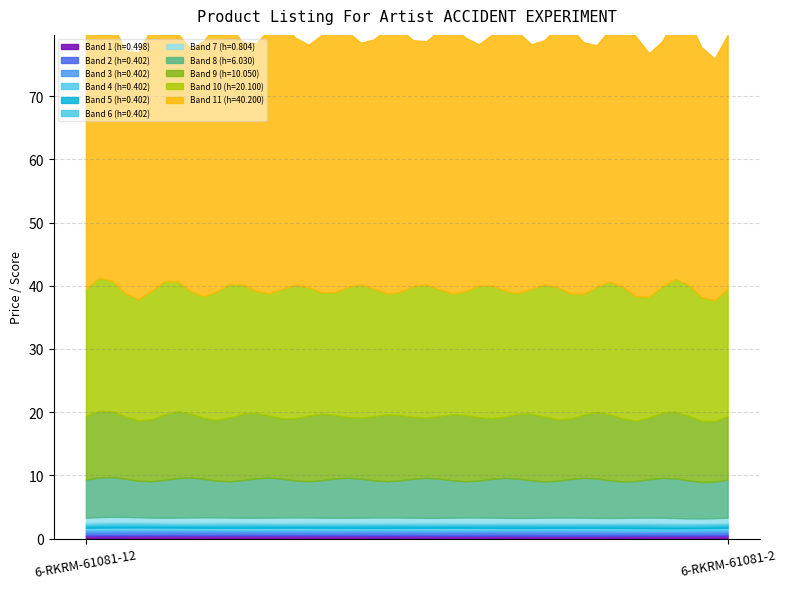

At which label does 4.98 reach its minimum?

6-RKRM-61081-12